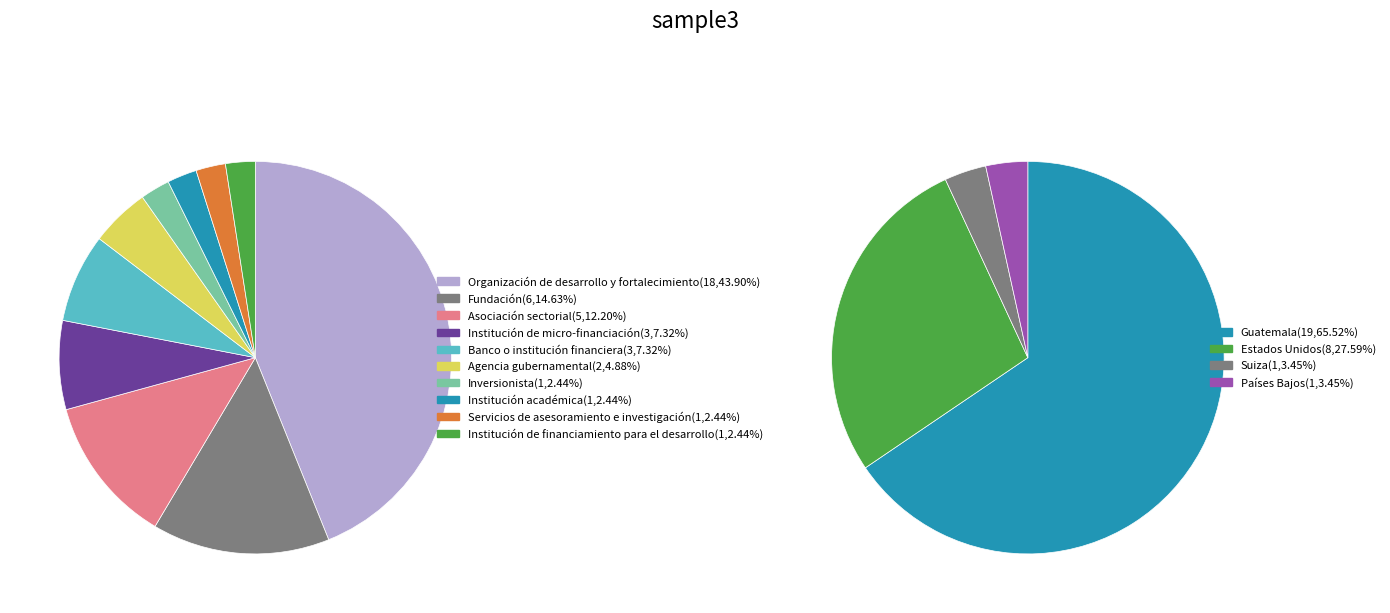

To the nearest percent, what portion does Inversionista represent?

2%